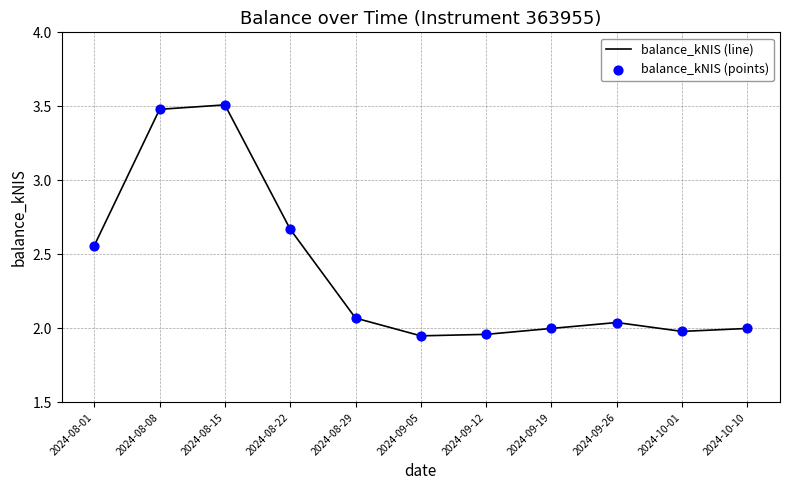

Is it true that the value at 2024-08-15 is 1.2?

False